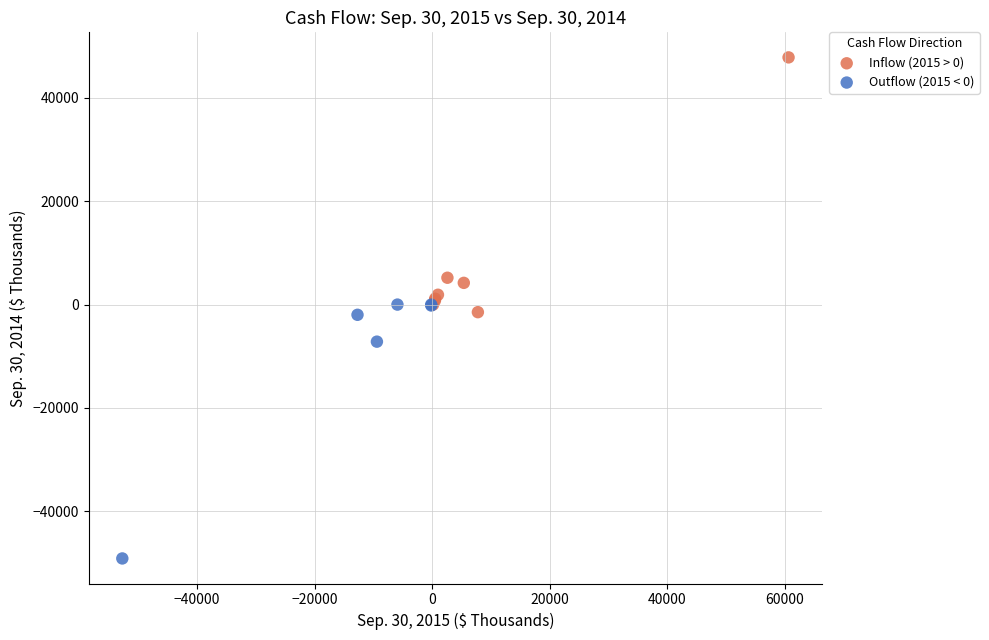

Which series reaches the minimum Y coordinate?

Outflow (2015 < 0)